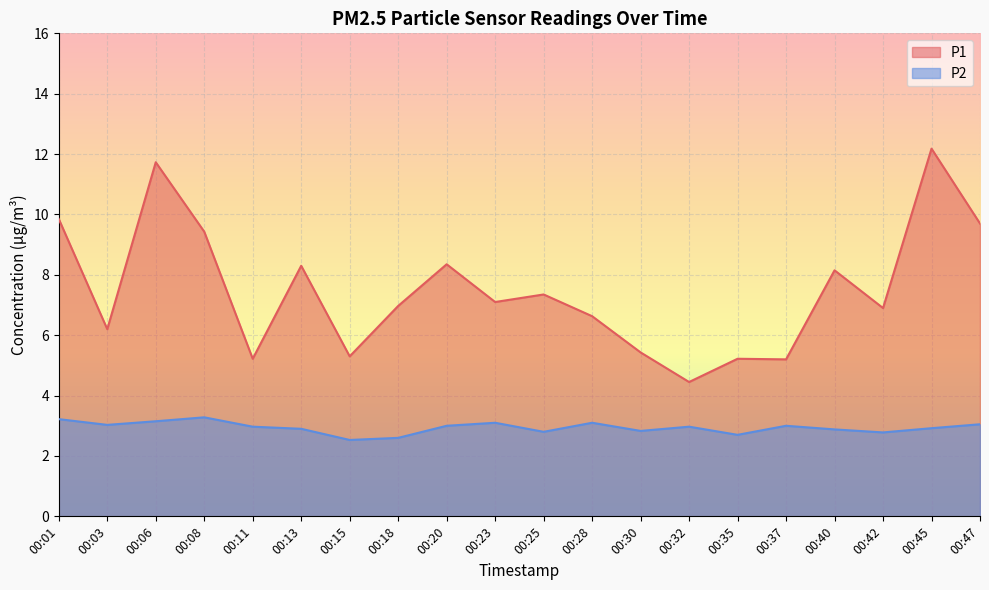

True or false: P1 and P2 cross at least once.

False